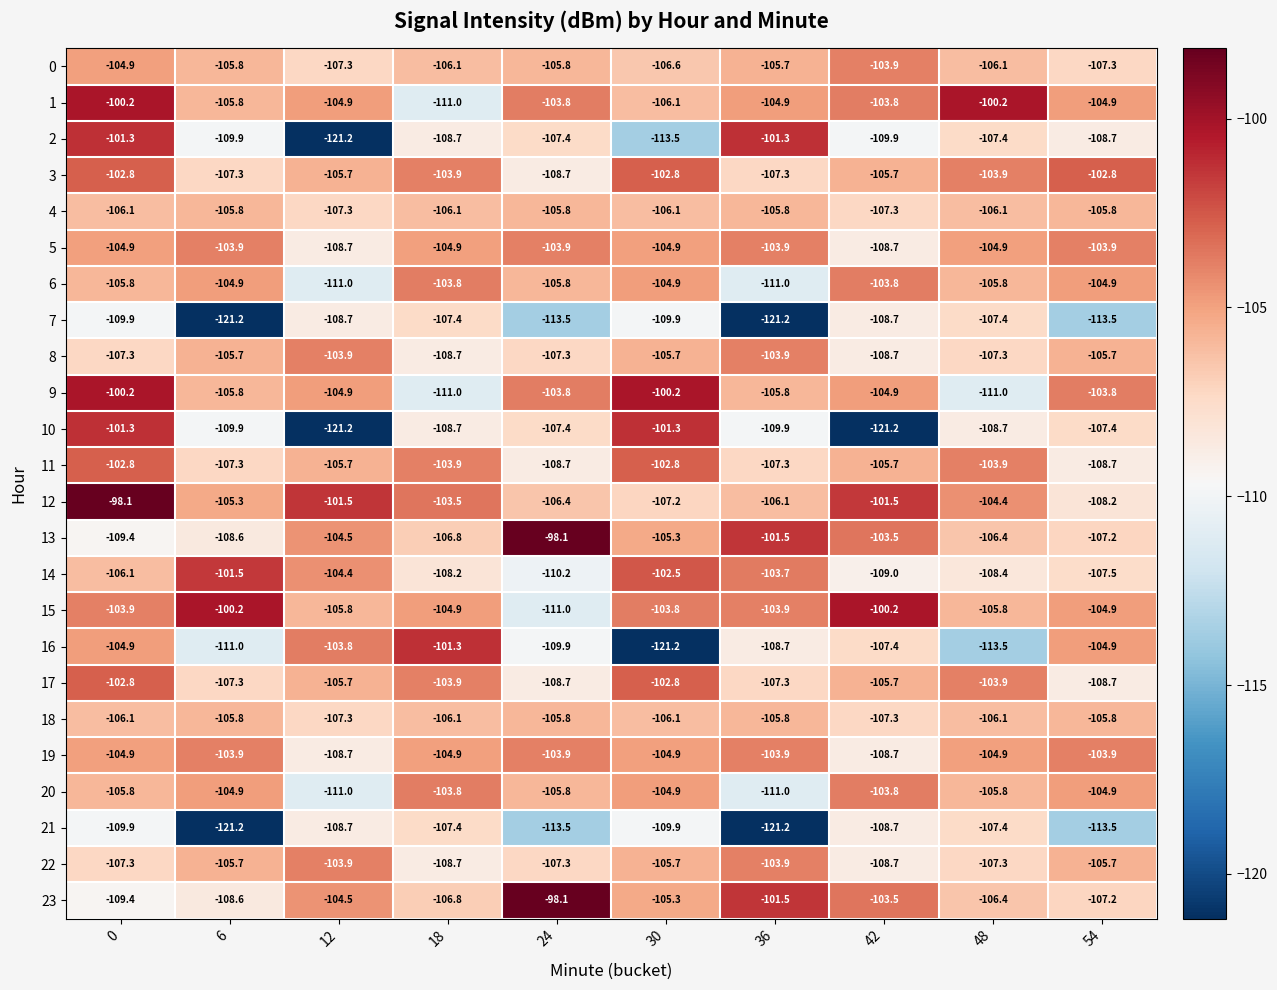

What is the difference between the 3 values at 6 and 0?

4.5